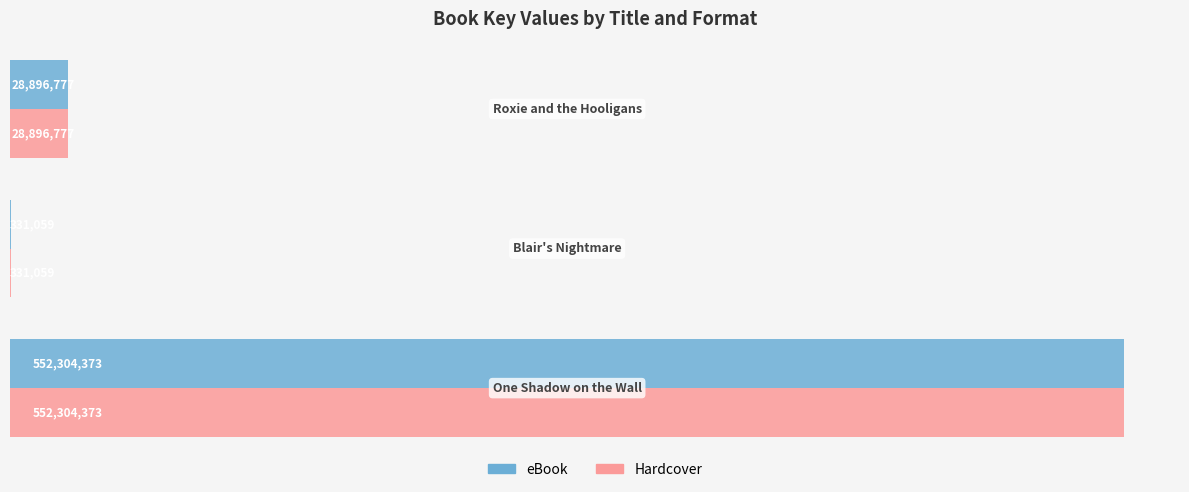

At how many categories does at least one series exceed 258163250?

1